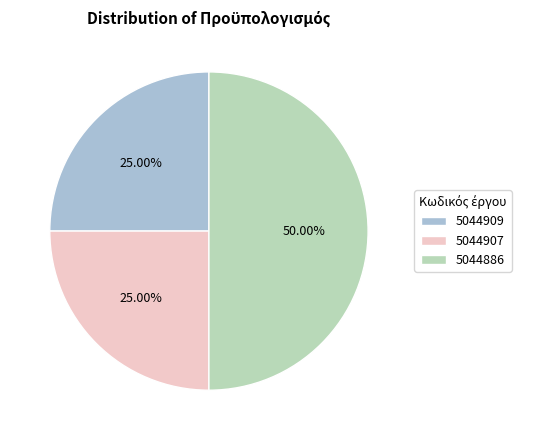

The 5044907 slice represents 25% of the pie. True or false?

True